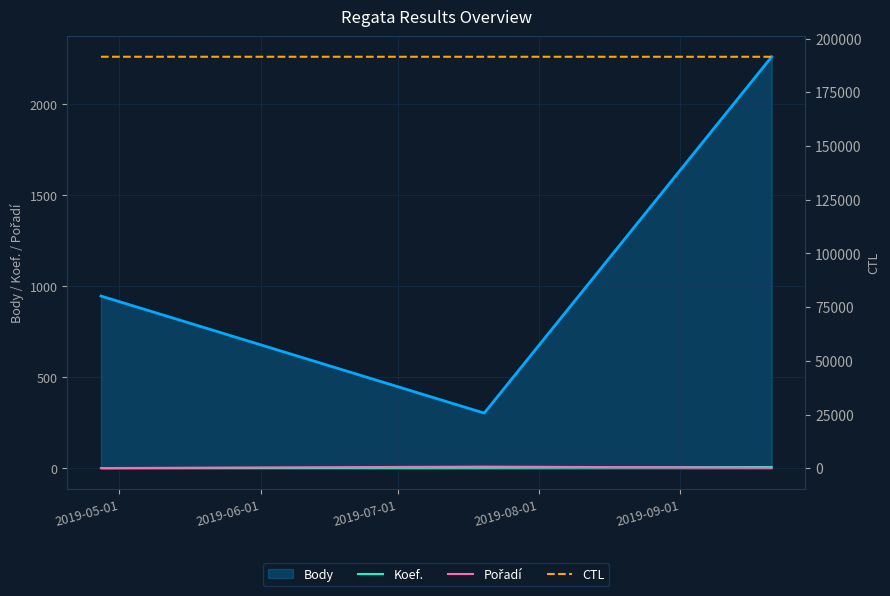

What is the sum of the Pořadí values at 2019-06-01 and 2019-07-01?

12